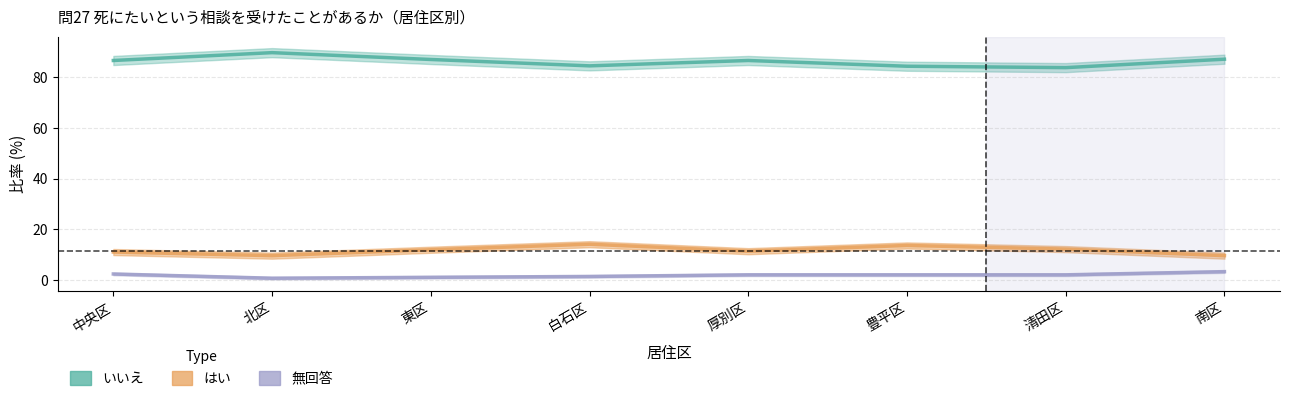

How many data points in はい are less than 11?

2